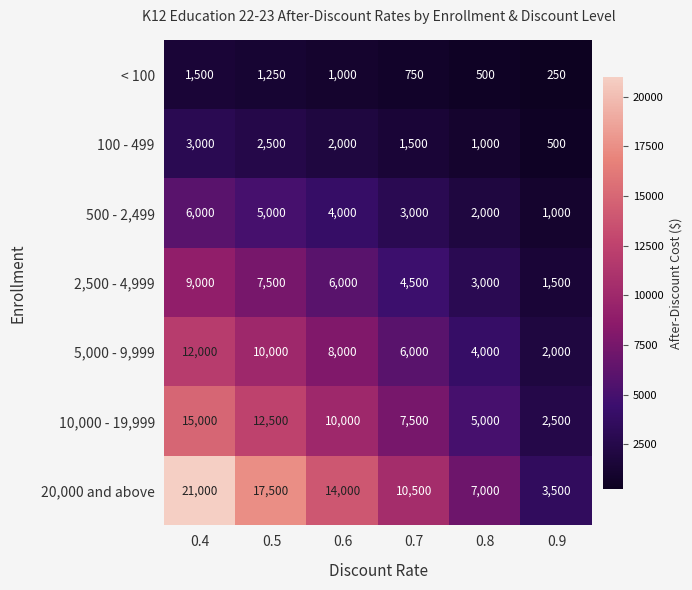

At which label does 2,500 - 4,999 first exceed 6000?

0.4